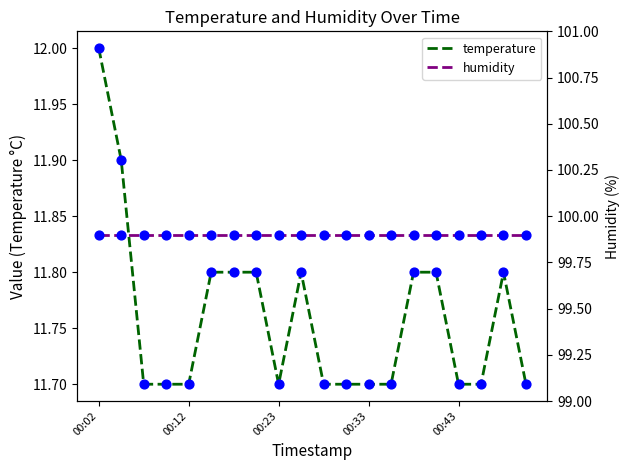

Which series has the largest Y range (max minus min)?

temperature